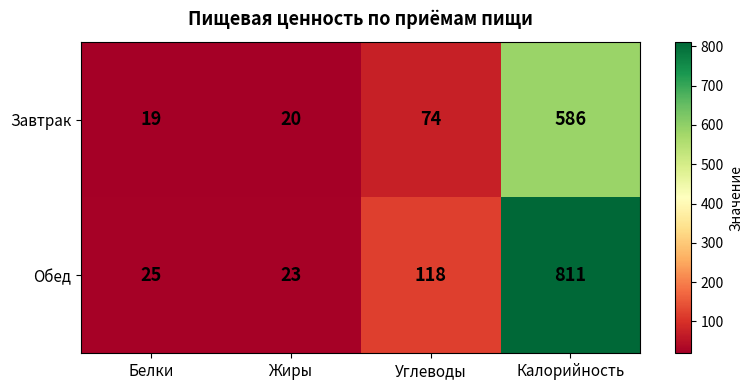

Reading left to right, extract all data points from this chart.

Завтрак: Белки=19	Жиры=20	Углеводы=74	Калорийность=586
Обед: Белки=25	Жиры=23	Углеводы=118	Калорийность=811